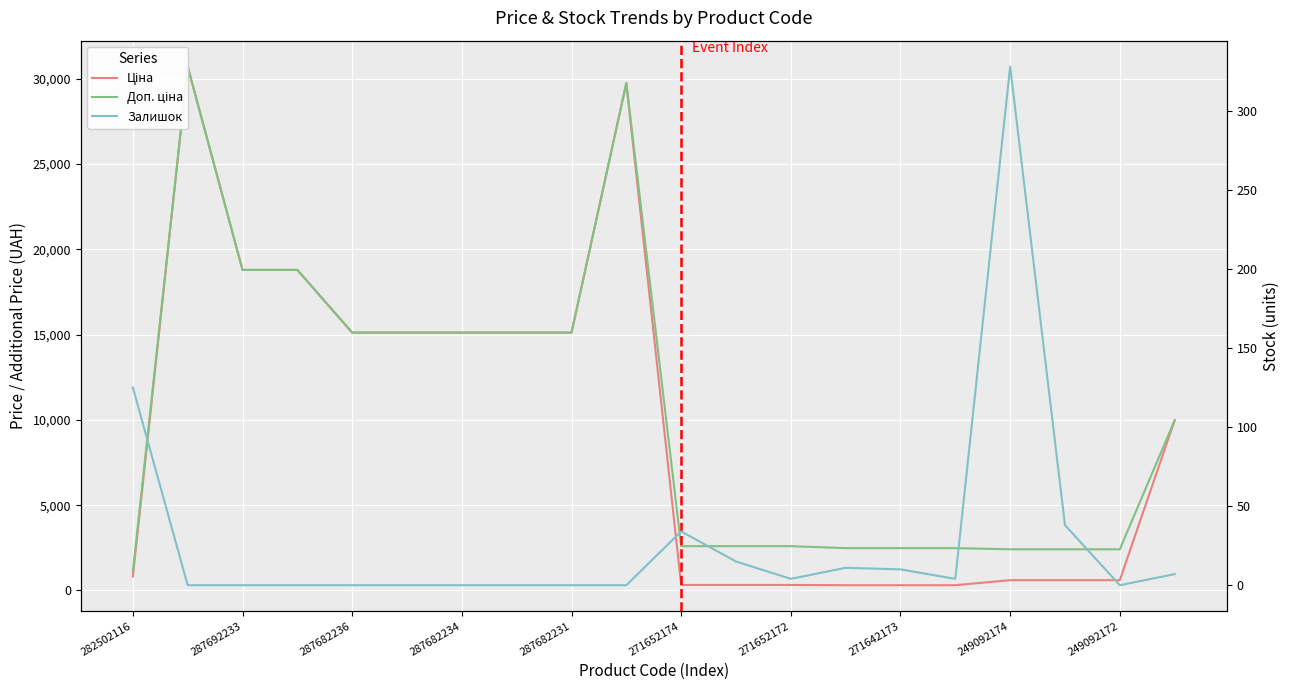

How many lines are shown in the chart?

3